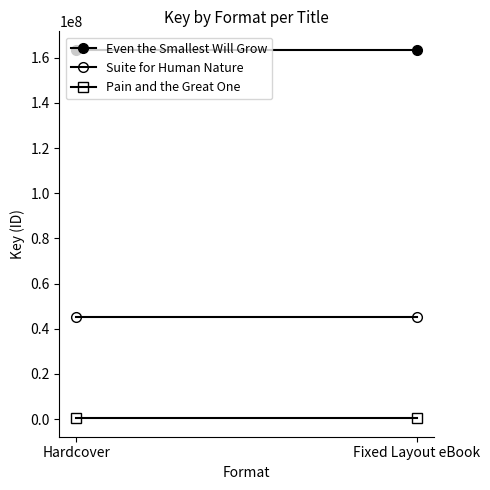

Between Fixed Layout eBook and Hardcover, which is larger?

Fixed Layout eBook